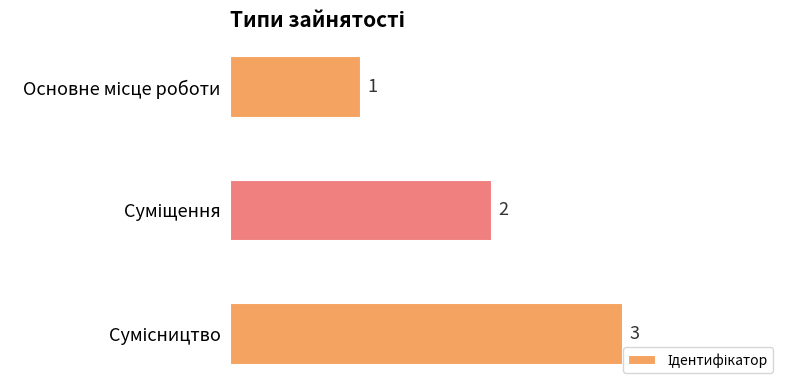

What is the sum of all values?

6